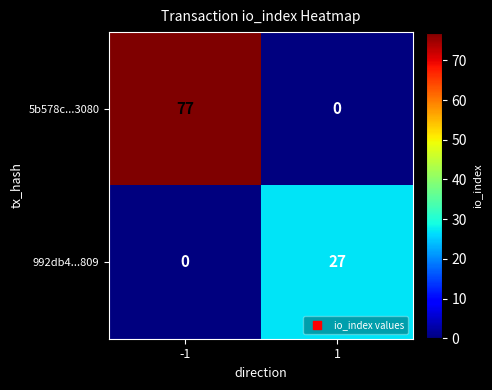

Reading left to right, transcribe all the data shown in this chart.

5b578c...3080: 77	0
992db4...809: 0	27